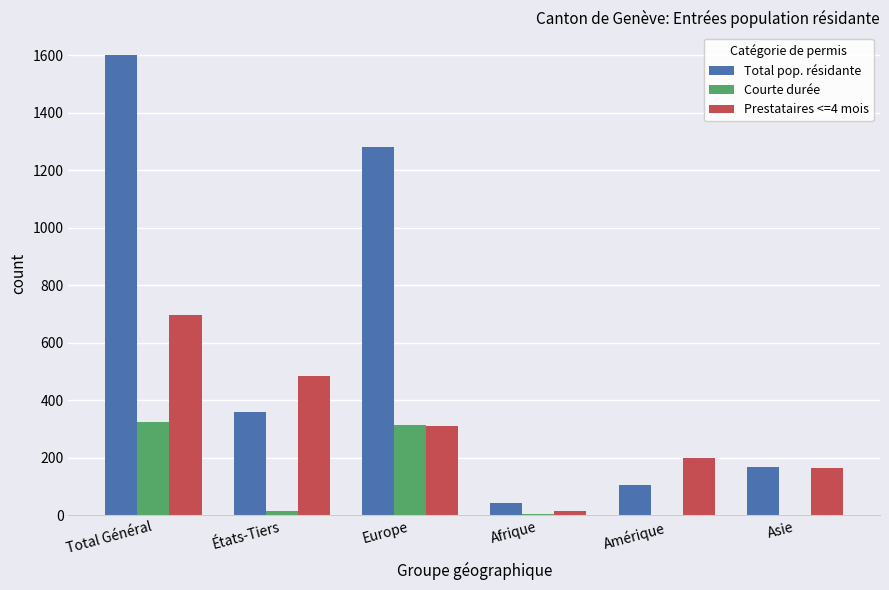

Which series changed the most between Europe and Asie?

Total pop. résidante